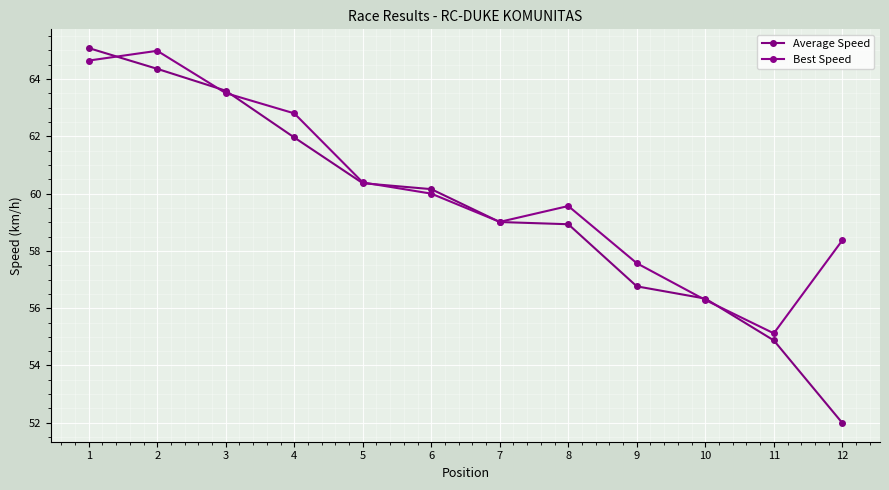

Rank the categories by Average Speed value from lowest to highest.

12, 11, 10, 9, 8, 7, 6, 5, 4, 3, 2, 1